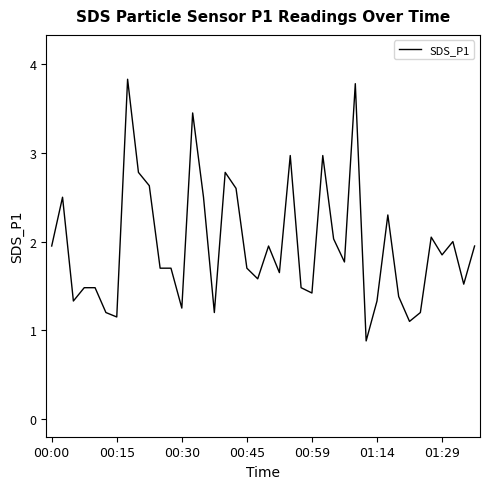

What is the minimum value shown in the chart?

0.9